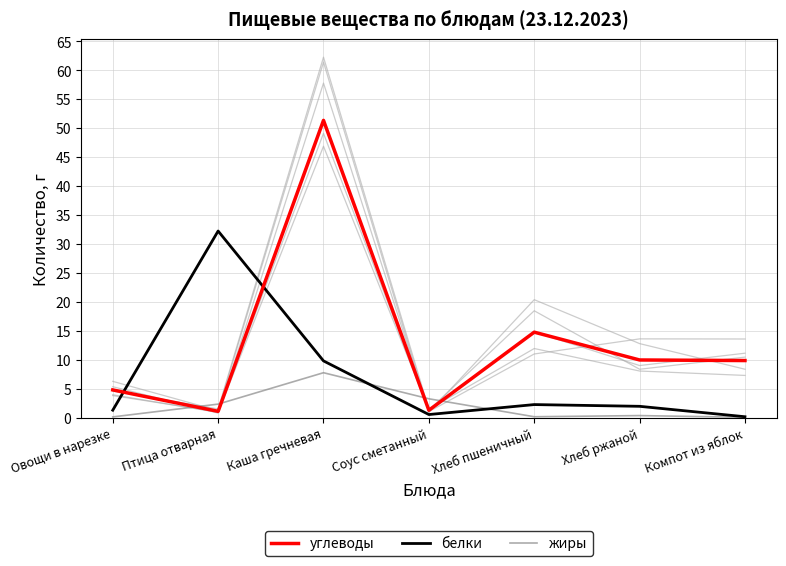

Which category has the highest value in the белки series?

Птица отварная